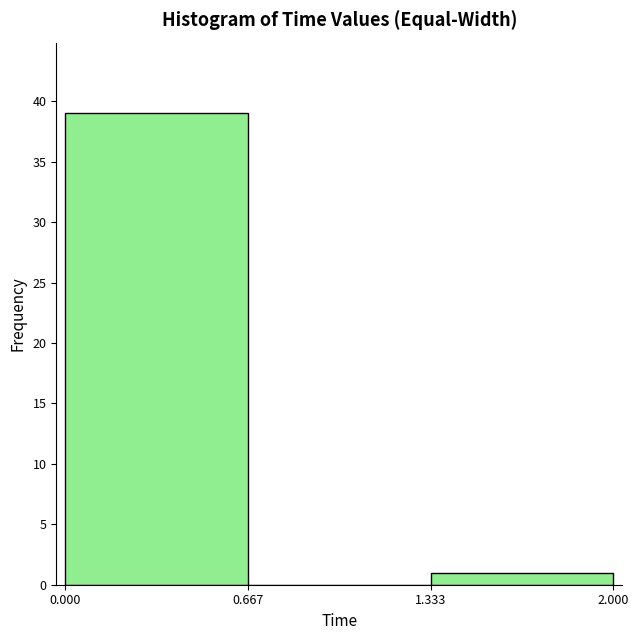

What is the height of the bar covering 0.000 to 0.667 on the x-axis? The values are not printed on the chart, so give them approximately, as read against the axis.

39